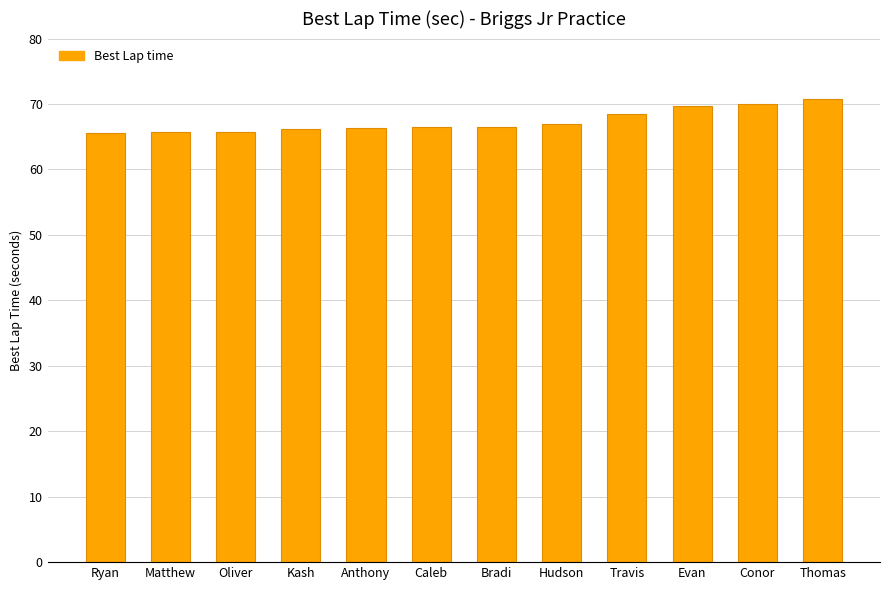

What is the label of the 6th bar from the left?

Caleb